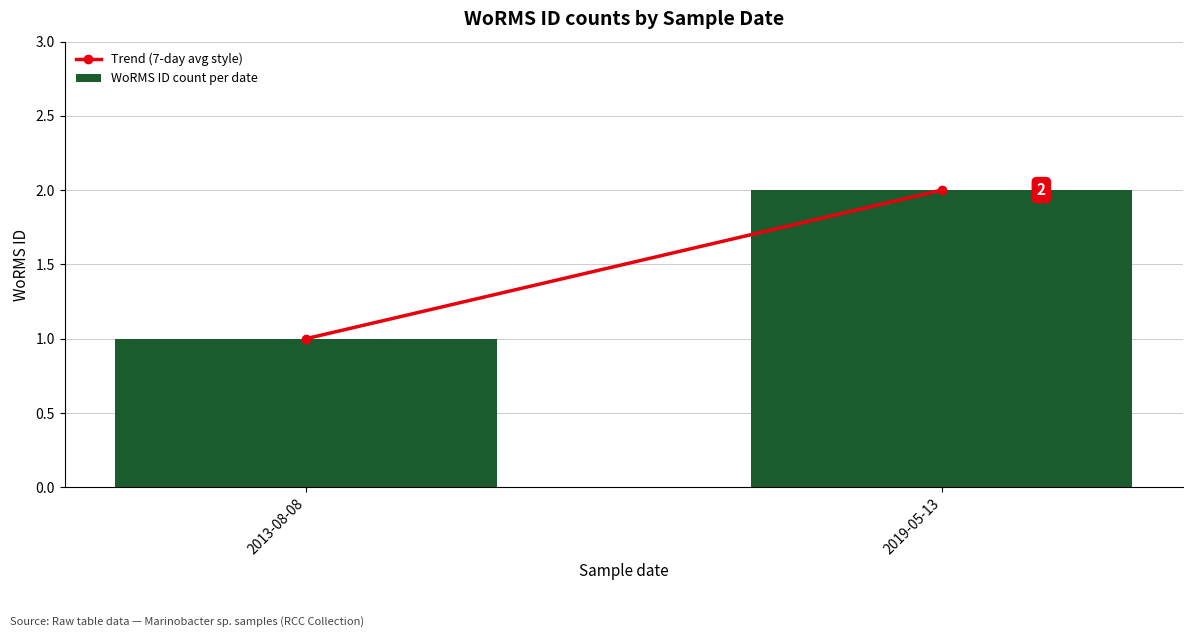

How many values are below 2?

1